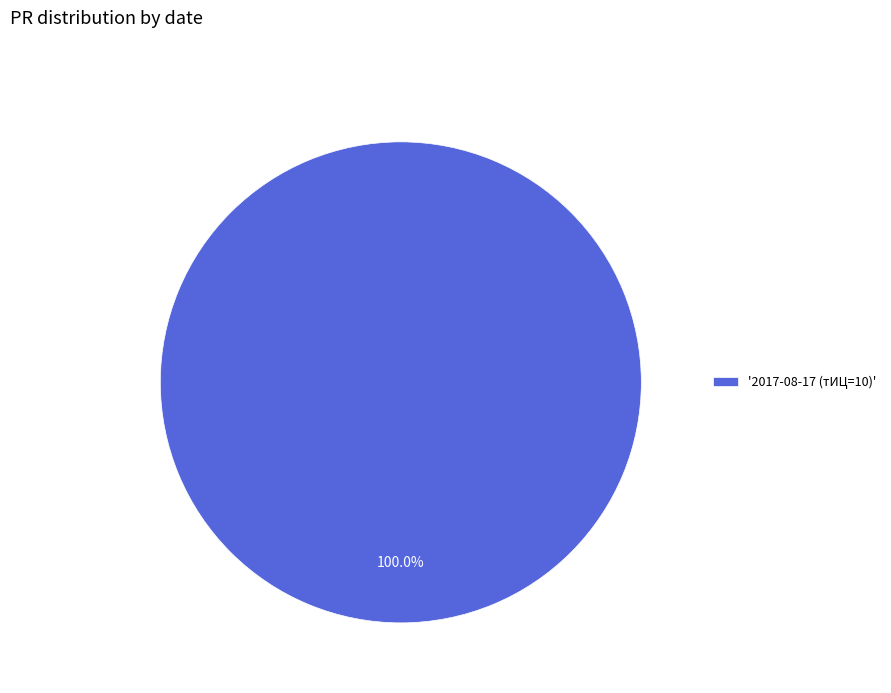

Which category accounts for the majority?

'2017-08-17 (тИЦ=10)'